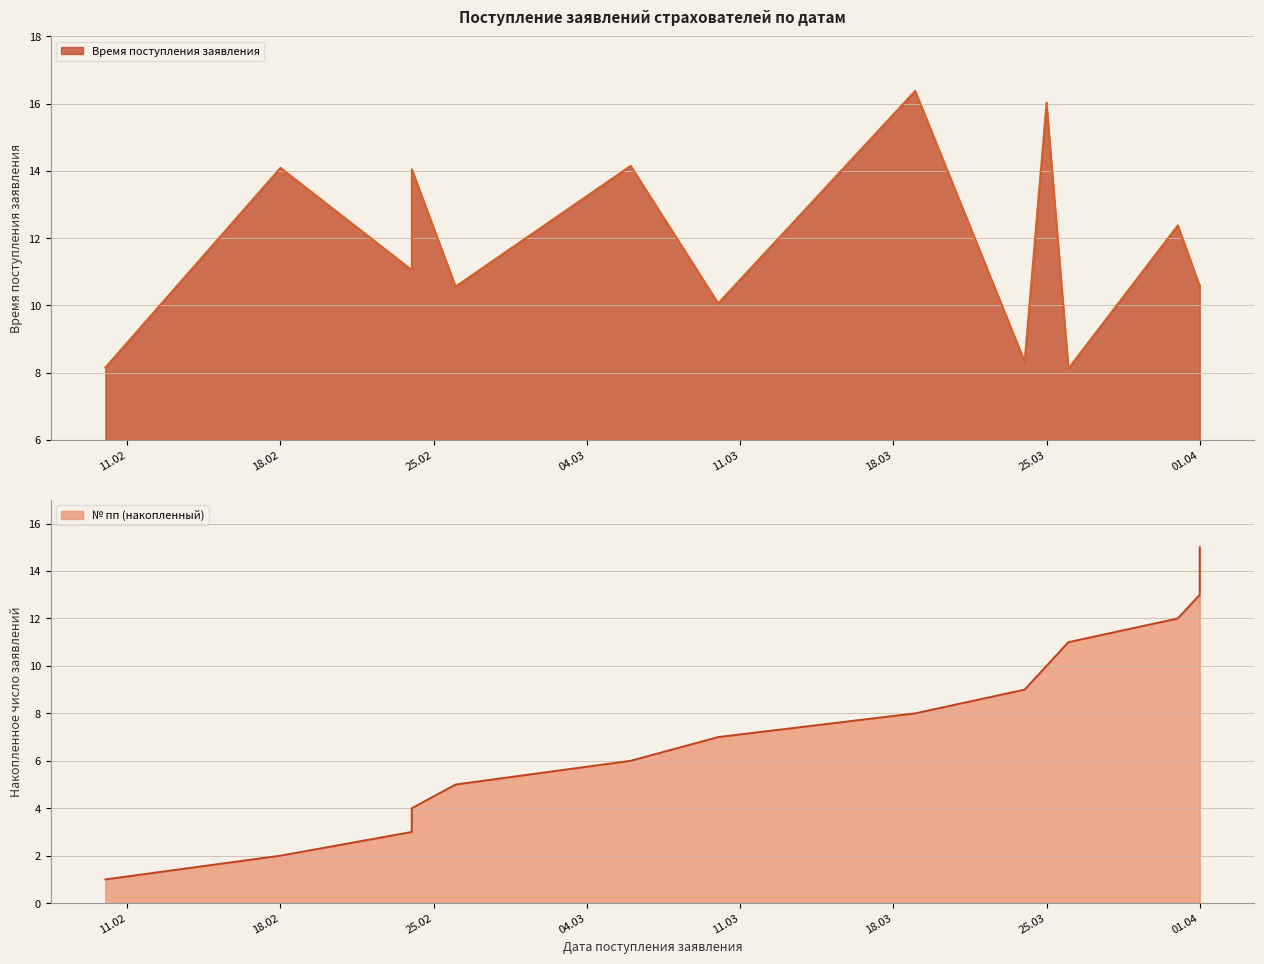

Between which two adjacent categories do № пп and Время поступления заявления first intersect?

2025-03-19 and 2025-03-24